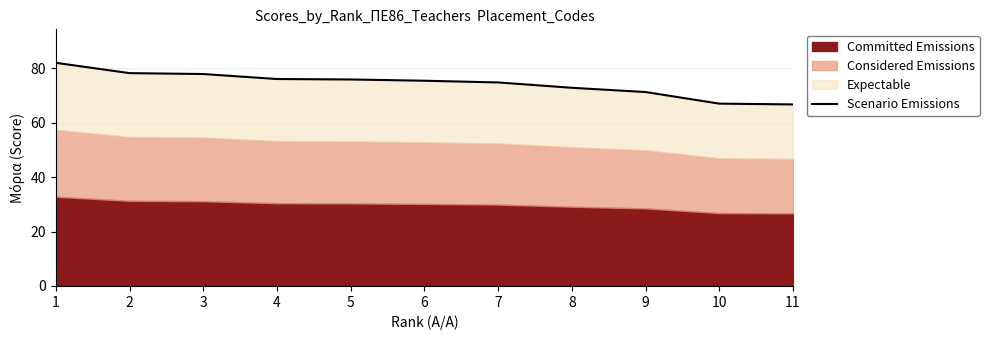

The chart shows a value of 67.0 at 10. True or false?

True